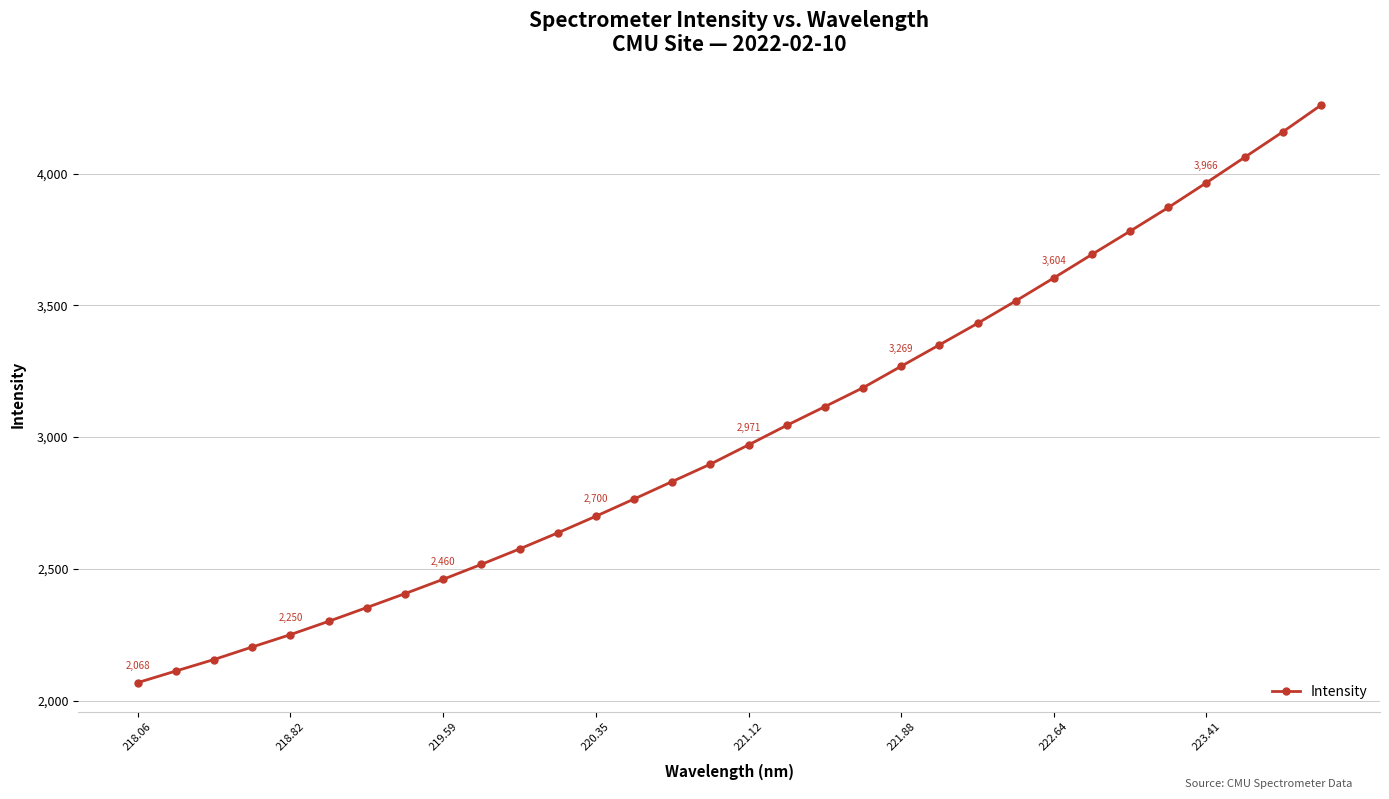

What is the difference between the maximum and minimum values?

2192.0